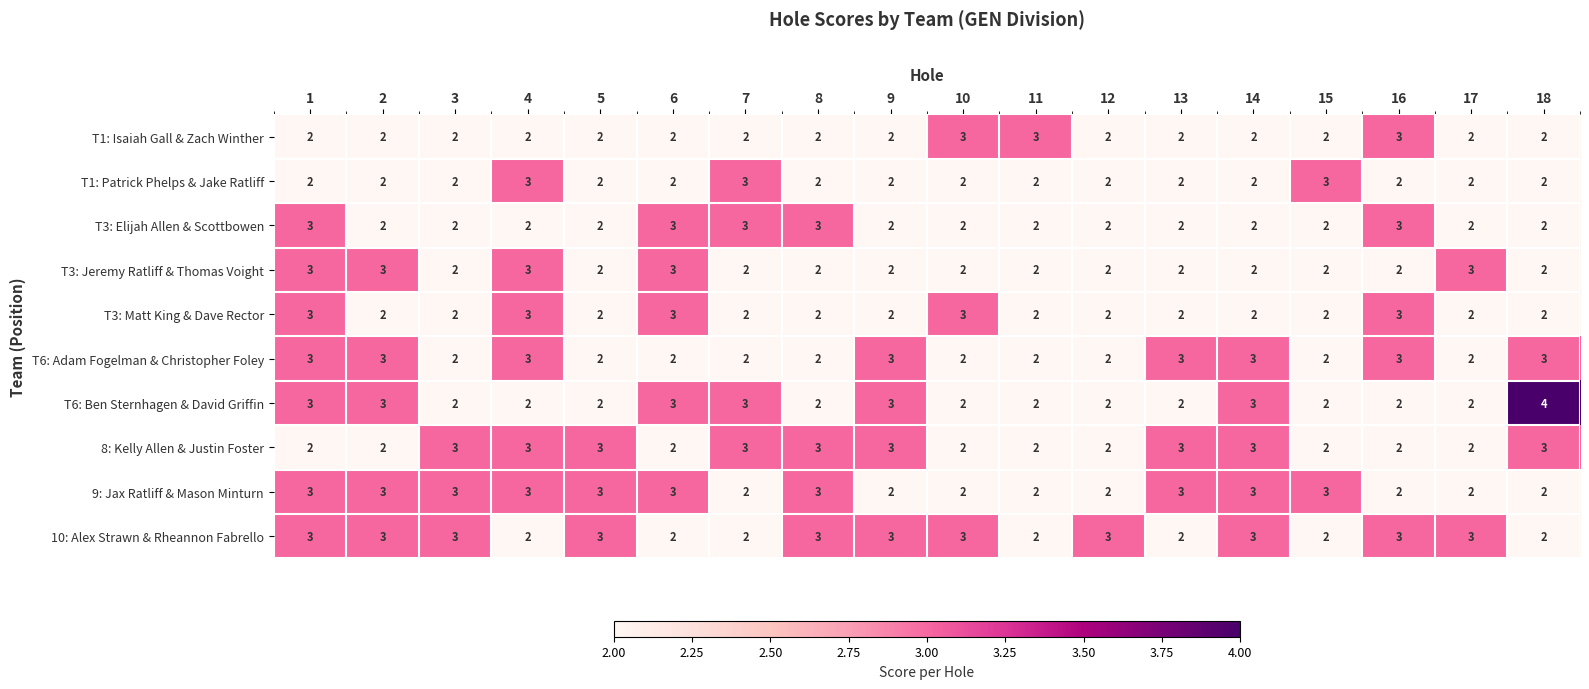

Which series has the largest range (max minus min)?

T6: Ben Sternhagen & David Griffin